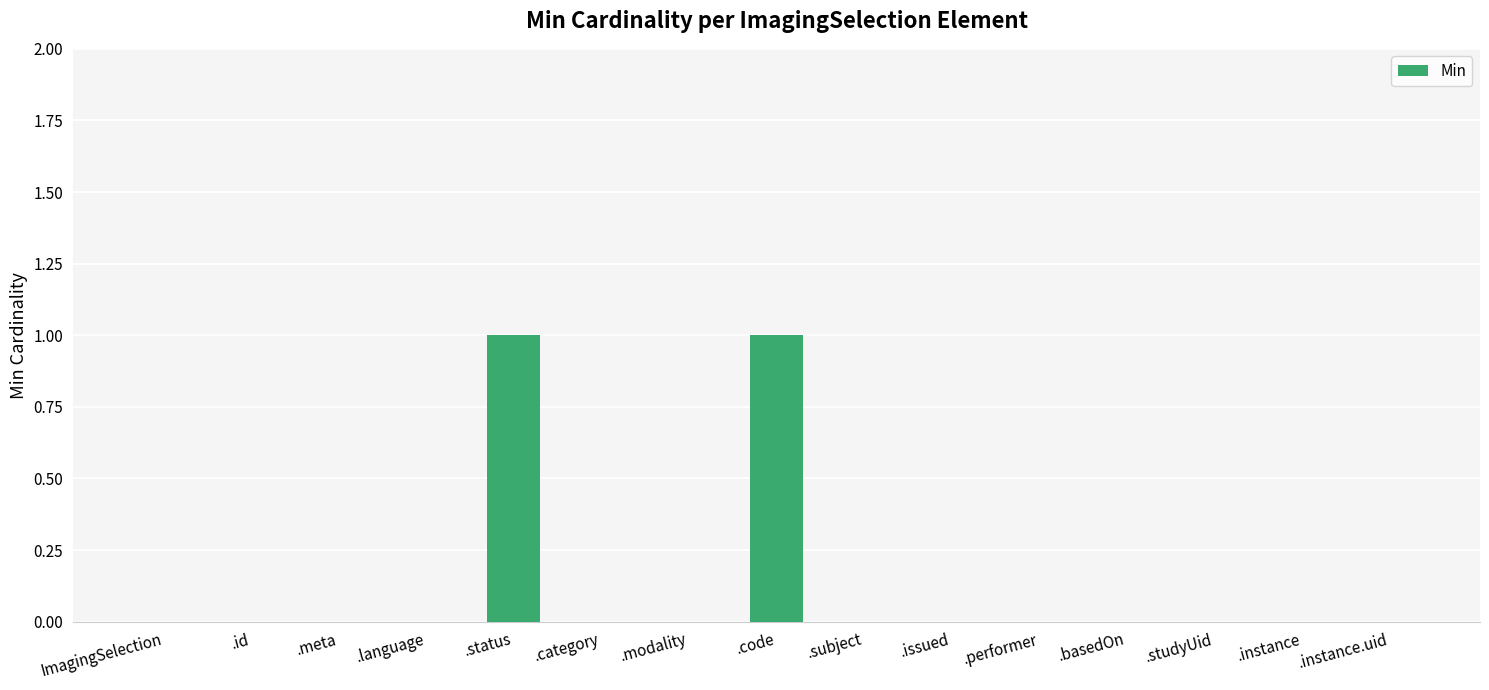

Is it true that the value at .status is 1?

True